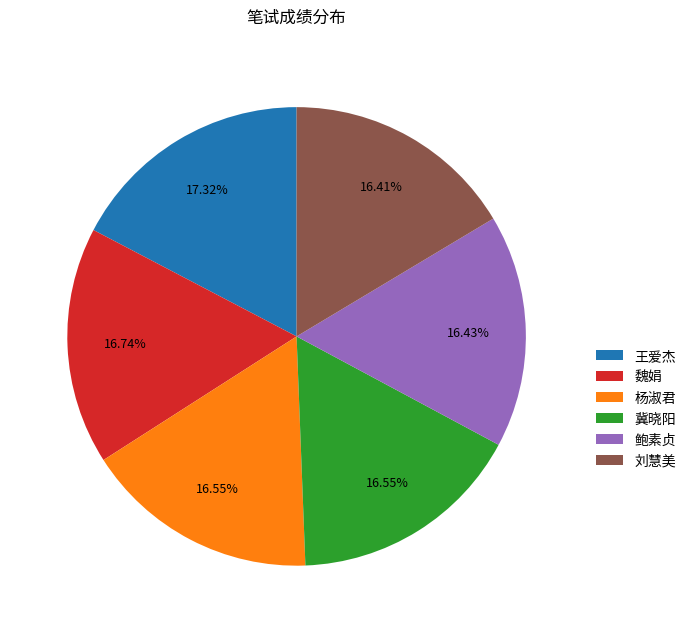

Is there a majority slice in this chart?

No